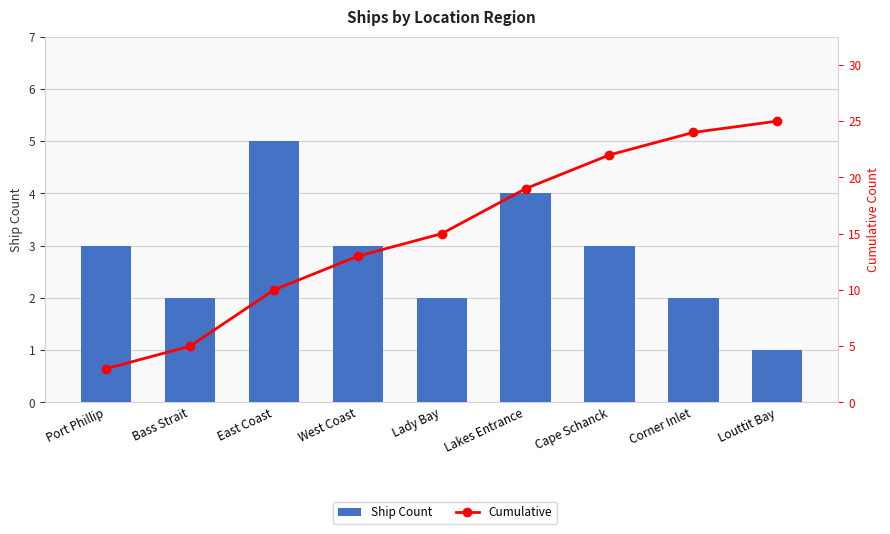

What are all the series names shown in the legend?

Ship Count, Cumulative